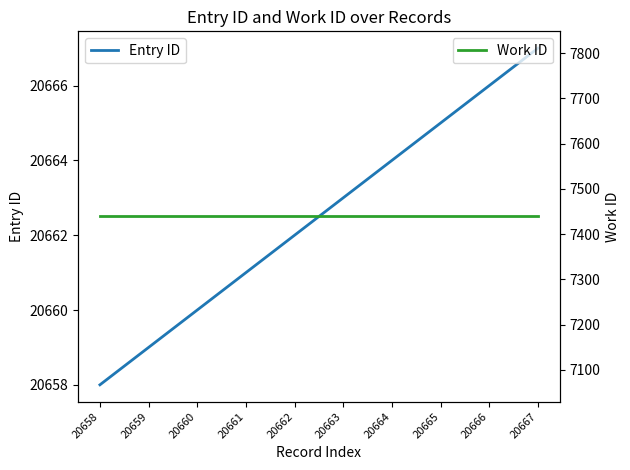

At which category is the sum across all series the highest?

20667